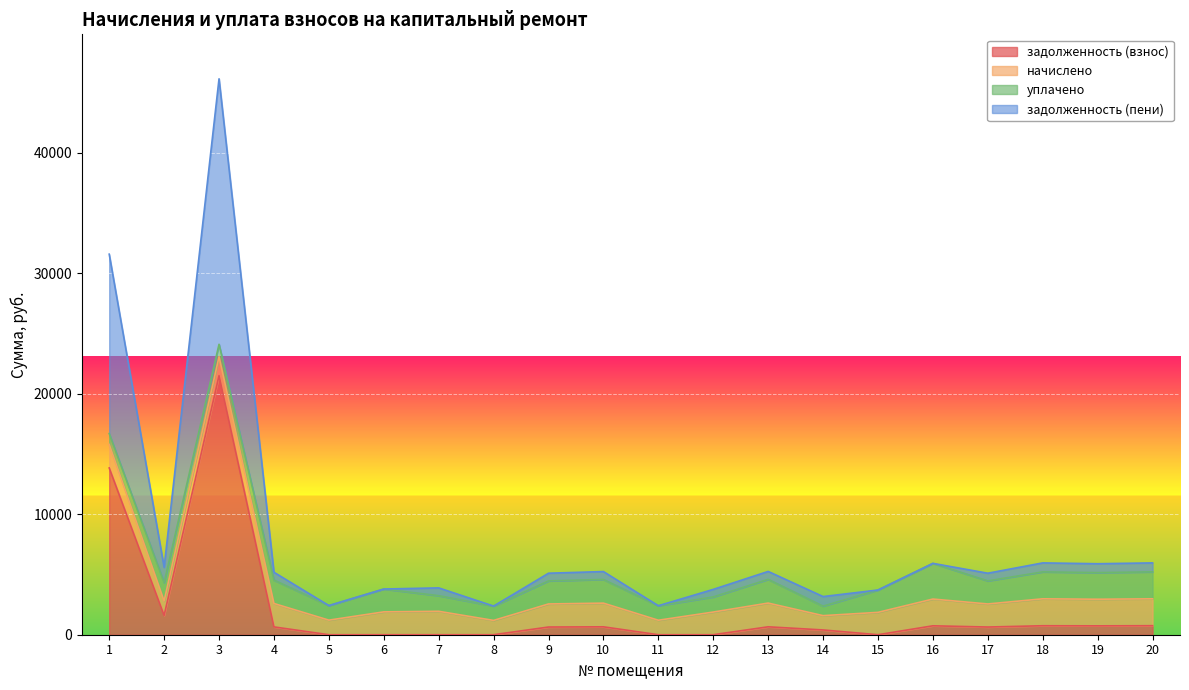

At which category does задолженность (взнос) reach its first local valley?

2